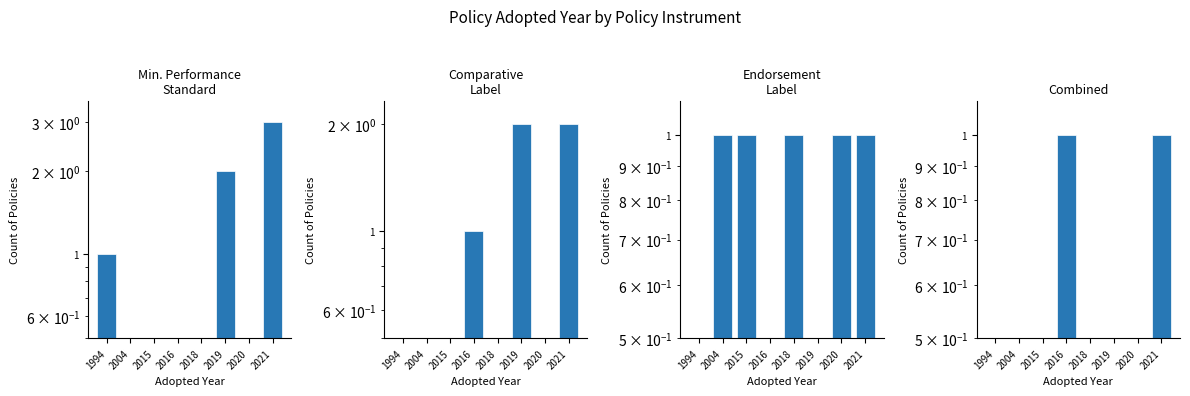

At which label is Endorsement
Label closest to 0?

1994